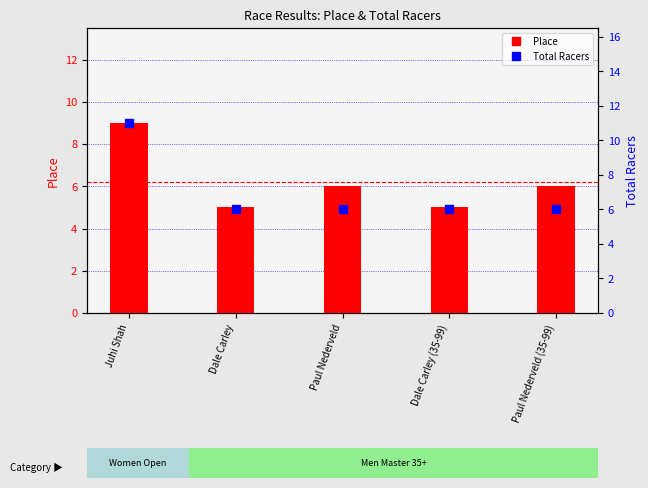

Which series reaches the maximum Y coordinate?

Total Racers